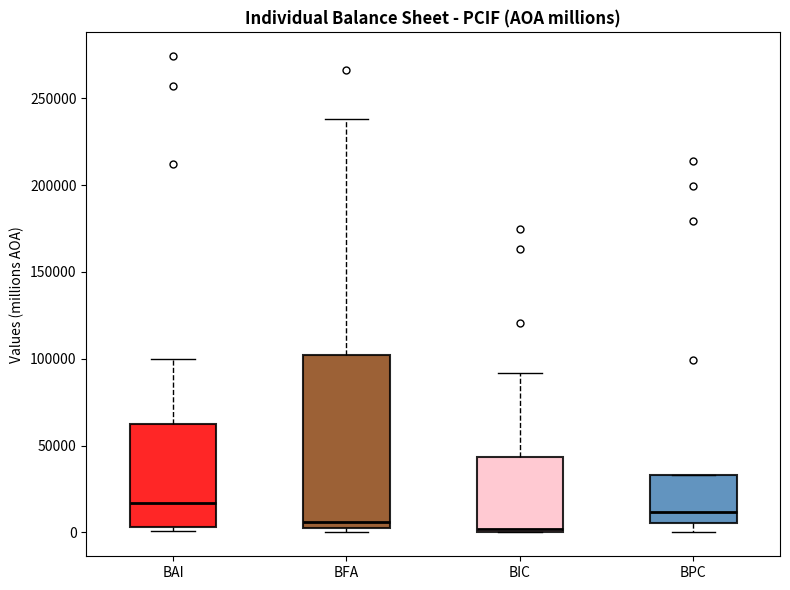

Reading left to right, transcribe this box plot: for each box, give where its median line is, the range the box spans, and where its two whiskers end, as read against the y-axis. The values are not printed on the chart, so give them approximately, as read against the axis.

BAI: median 15000, box 5000 to 65000, whiskers 0 to 100000
BFA: median 5000 (just above the box's lower edge), box 5000 to 100000, whiskers 0 to 240000
BIC: median 0 (just above the box's lower edge), box 0 to 45000, whiskers 0 to 90000
BPC: median 10000, box 5000 to 35000, whiskers 0 to 35000